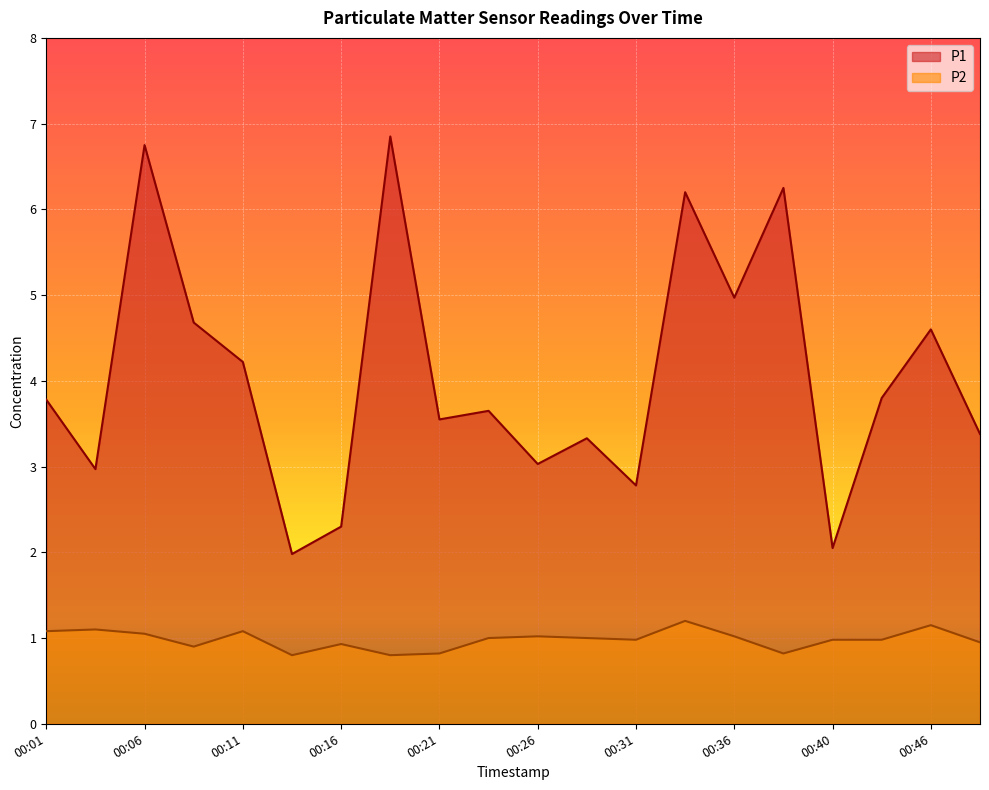

Where is P1 nearest to the value 4?

00:43